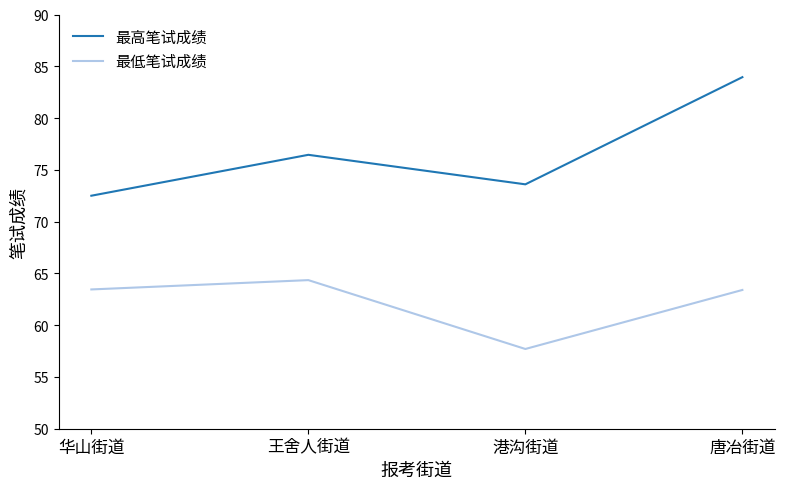

Rank the series by their maximum value, from highest to lowest.

最高笔试成绩, 最低笔试成绩